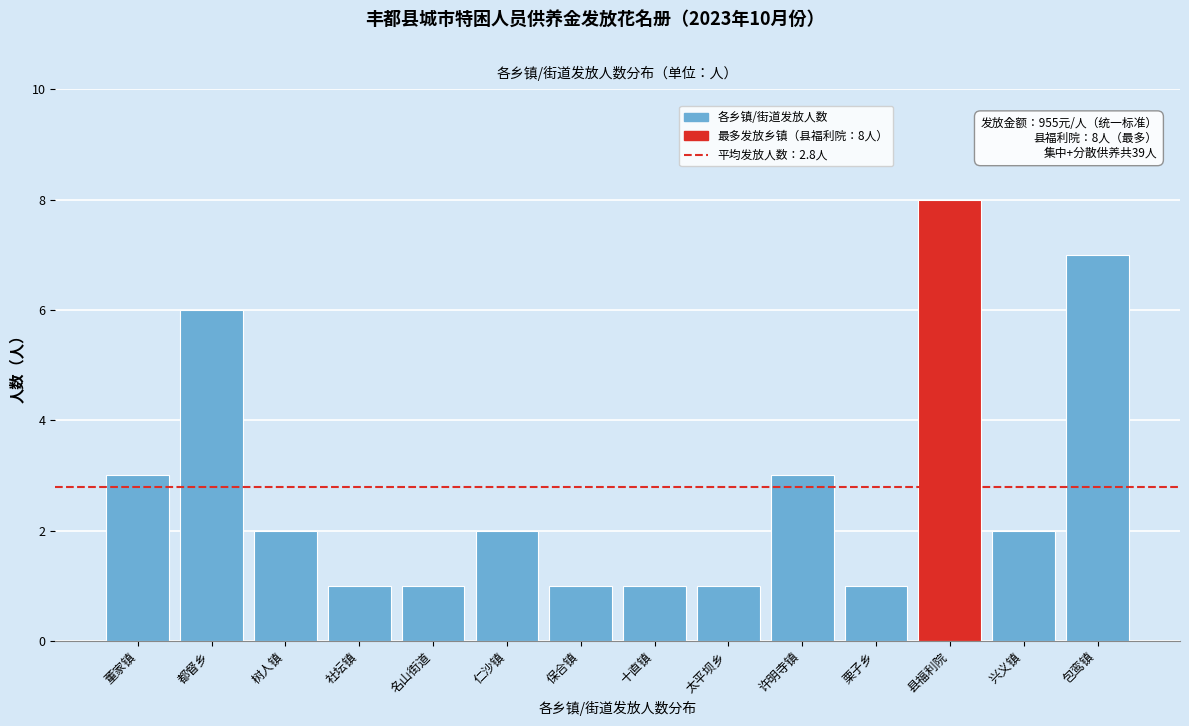

Reading left to right, what are all the values shown in this chart?

3	6	2	1	1	2	1	1	1	3	1	8	2	7